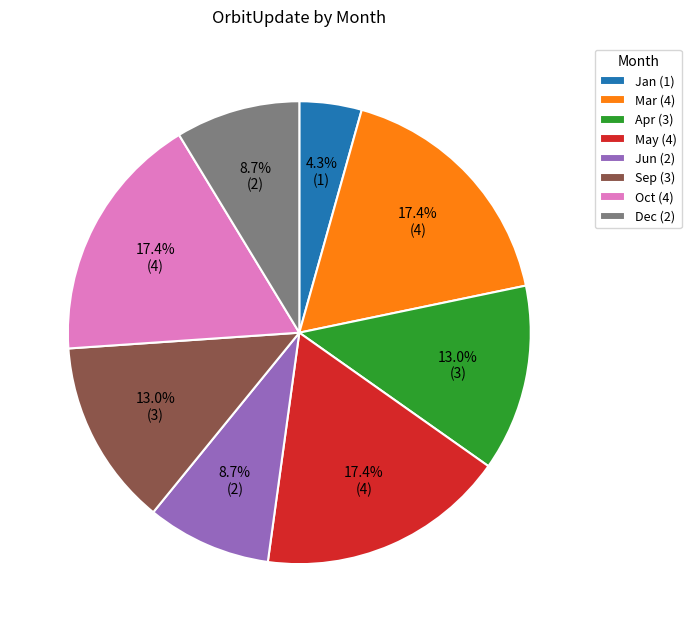

Is there a majority slice in this chart?

No